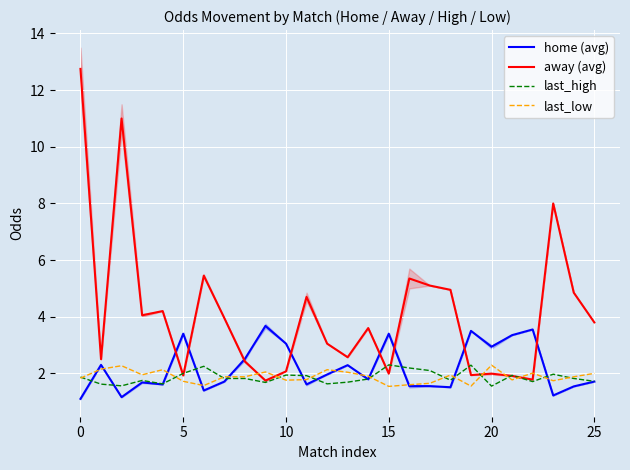

Is it true that away (avg) equals 4.7 at 11?

True